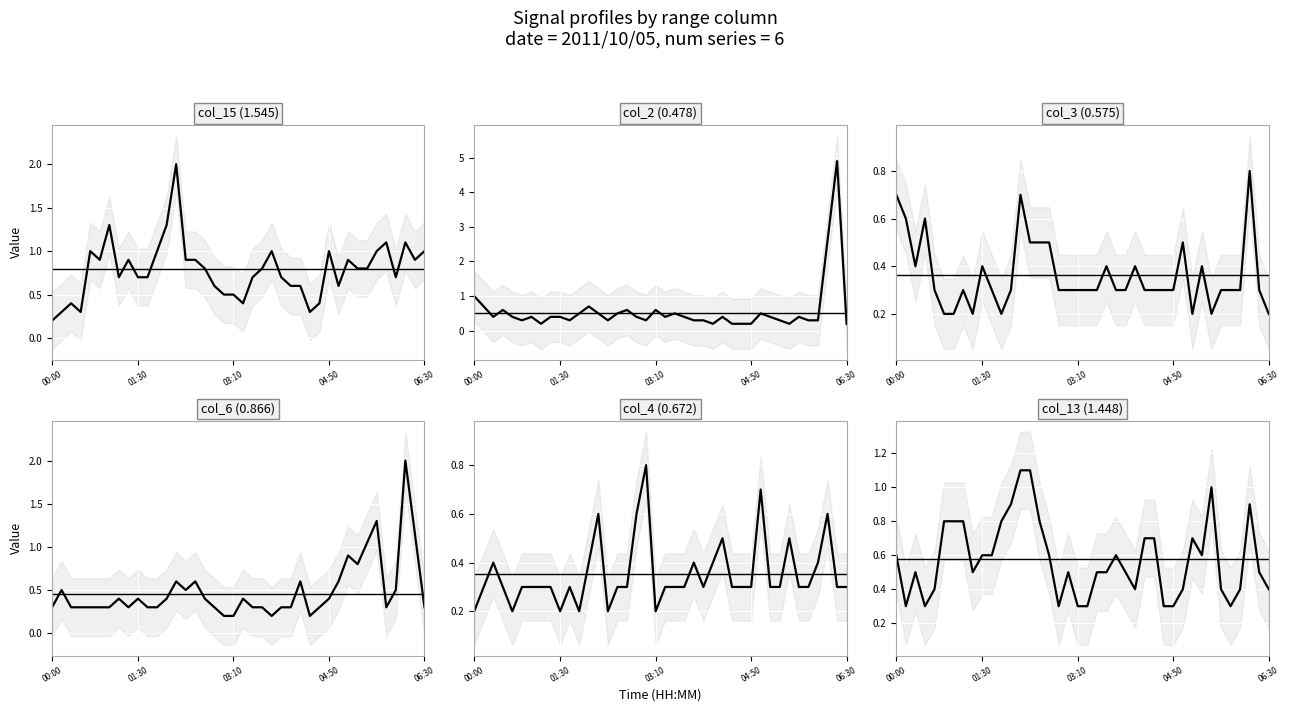

At which label is col_13 (1.448) closest to 0?

2011/10/05 00:10